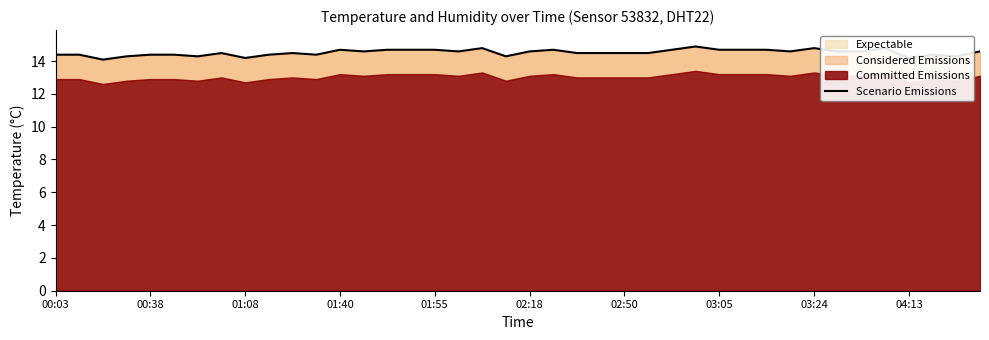

Reading right to left, what are all the values shown in this chart?

14.6	14.3	14.4	14.2	14.8	14.6	14.6	14.8	14.6	14.7	14.7	14.7	14.9	14.7	14.5	14.5	14.5	14.5	14.7	14.6	14.3	14.8	14.6	14.7	14.7	14.7	14.6	14.7	14.4	14.5	14.4	14.2	14.5	14.3	14.4	14.4	14.3	14.1	14.4	14.4